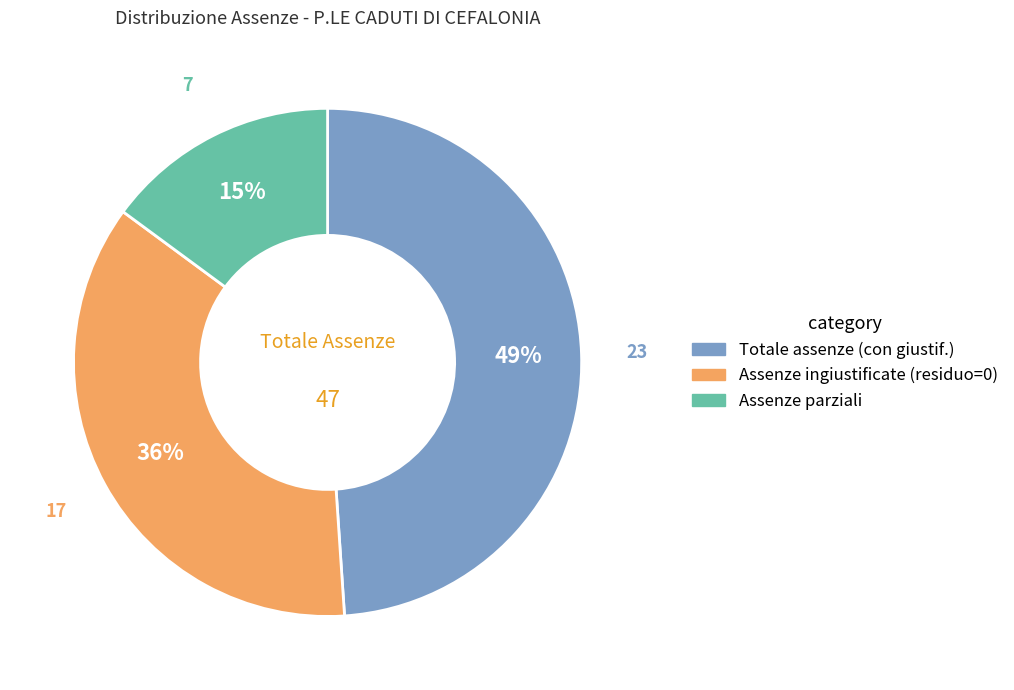

Is there a majority slice in this chart?

No